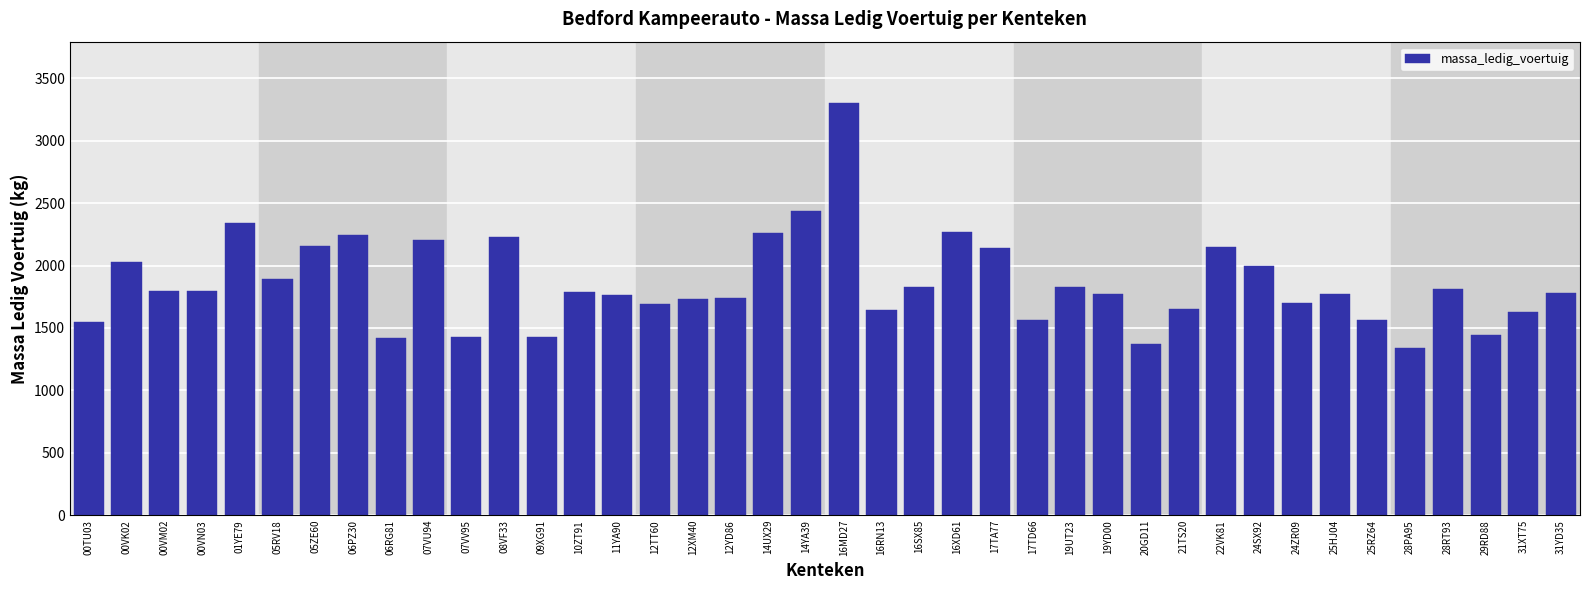

The value at 05ZE60 is 2160. True or false?

True